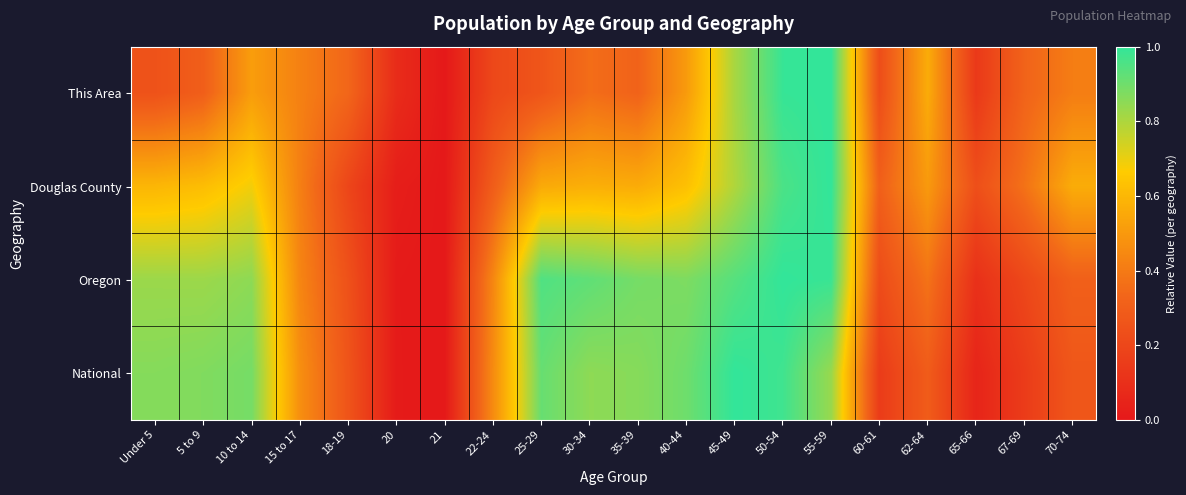

At which category is the sum across all series the highest?

50-54